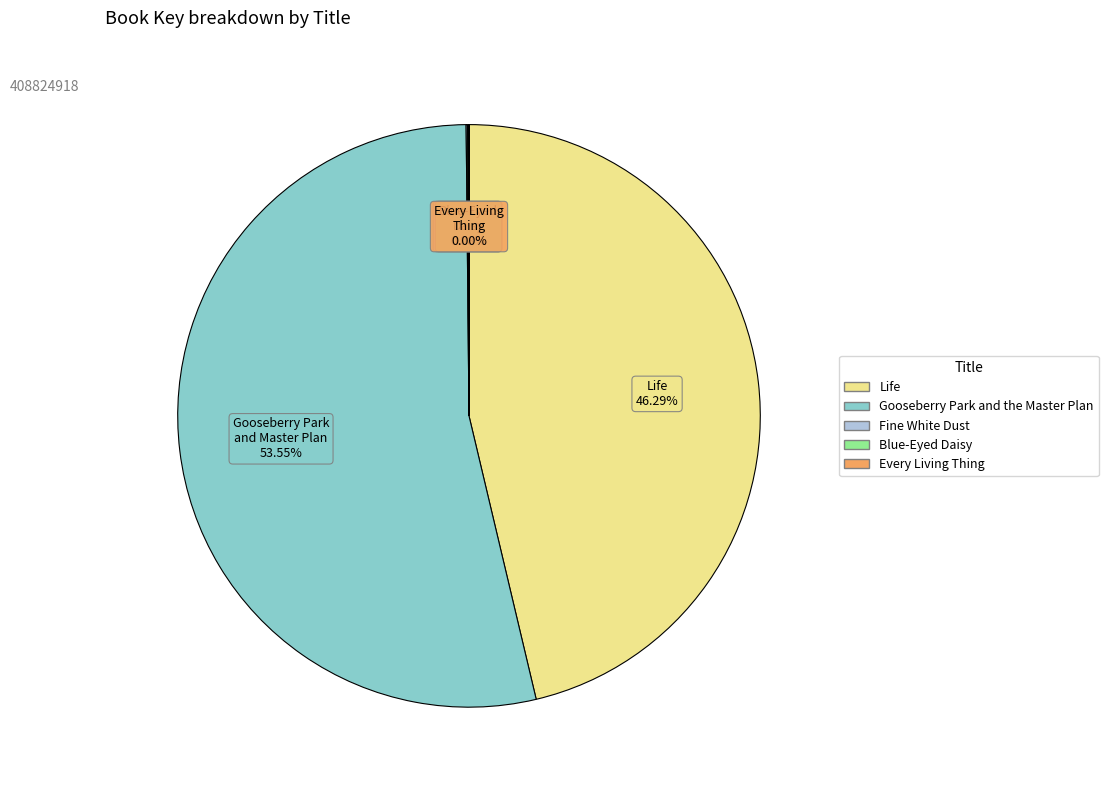

What is the ratio of the value at Life to the value at Gooseberry Park and the Master Plan?

0.9